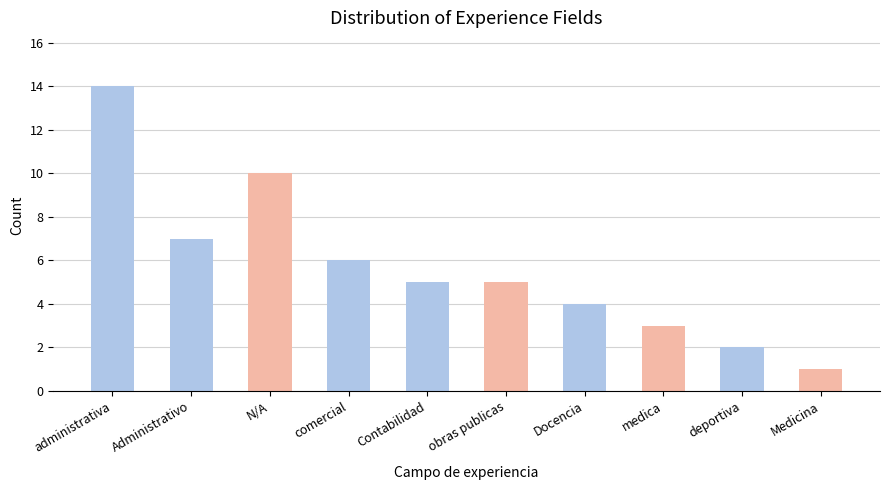

How many data points does each series have?

10